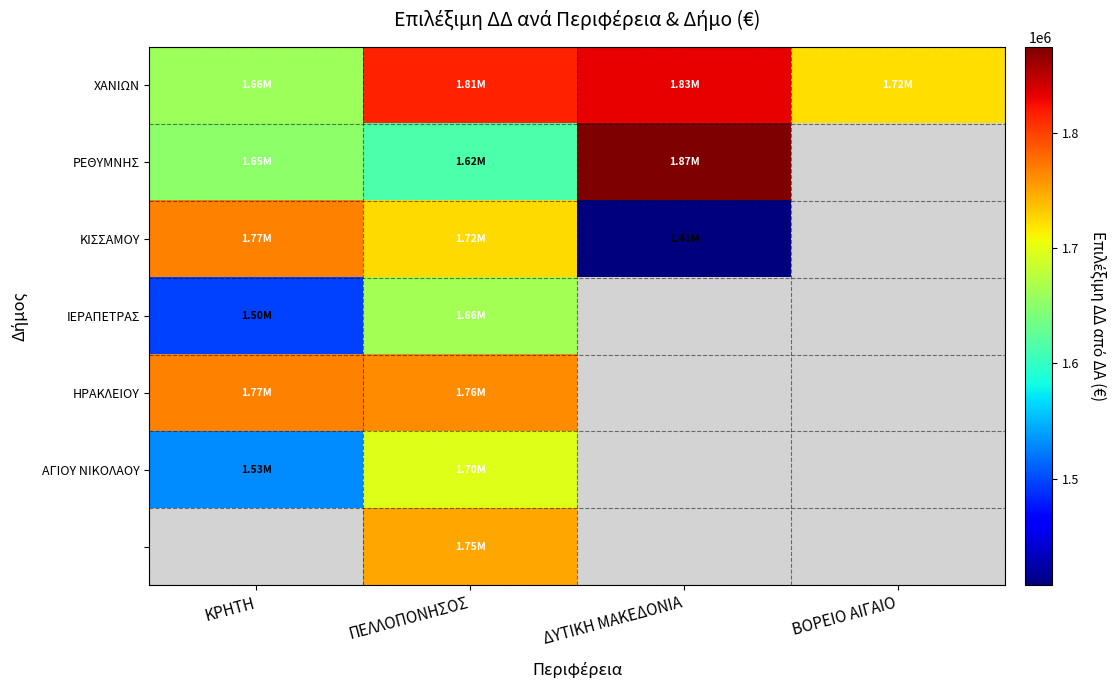

Which category has the highest value across all series?

ΔΥΤΙΚΗ ΜΑΚΕΔΟΝΙΑ